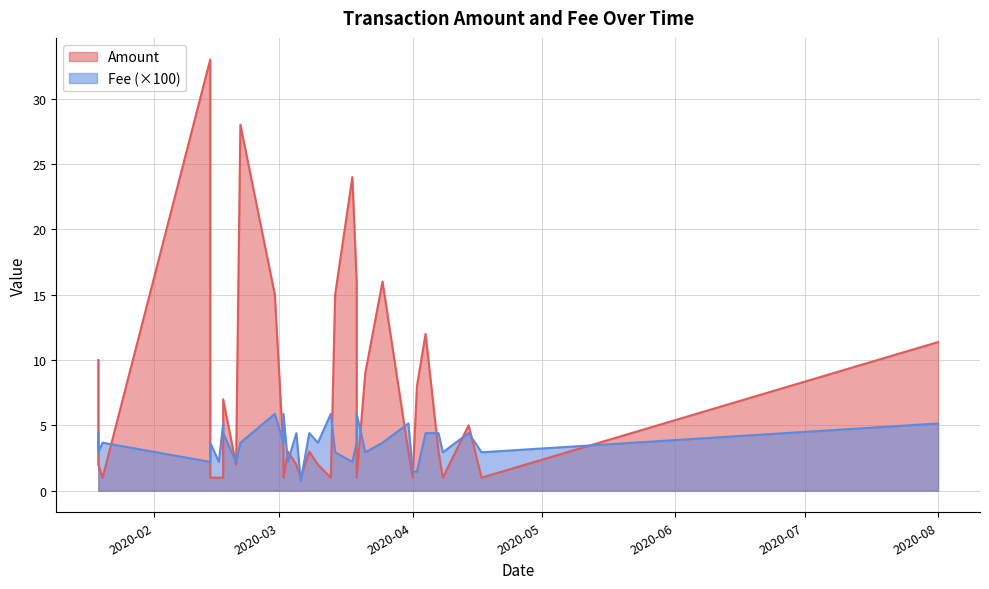

Reading right to left, extract all data points from this chart.

Amount: 11.4	1.0	5.0	1.0	3.0	12.0	8.0	1.0	3.0	16.0	1.0	24.0	16.0	9.0	15.0	1.0	2.0	3.0	1.0	2.0	3.0	1.0	3.0	15.0	28.0	2.0	7.0	1.0	1.0	1.0	33.0	1.0	2.0	10.0
Fee: 0.1	0.0	0.0	0.0	0.0	0.0	0.0	0.0	0.1	0.0	0.1	0.0	0.0	0.0	0.0	0.1	0.0	0.0	0.0	0.0	0.0	0.1	0.0	0.1	0.0	0.0	0.0	0.1	0.0	0.0	0.0	0.0	0.0	0.0